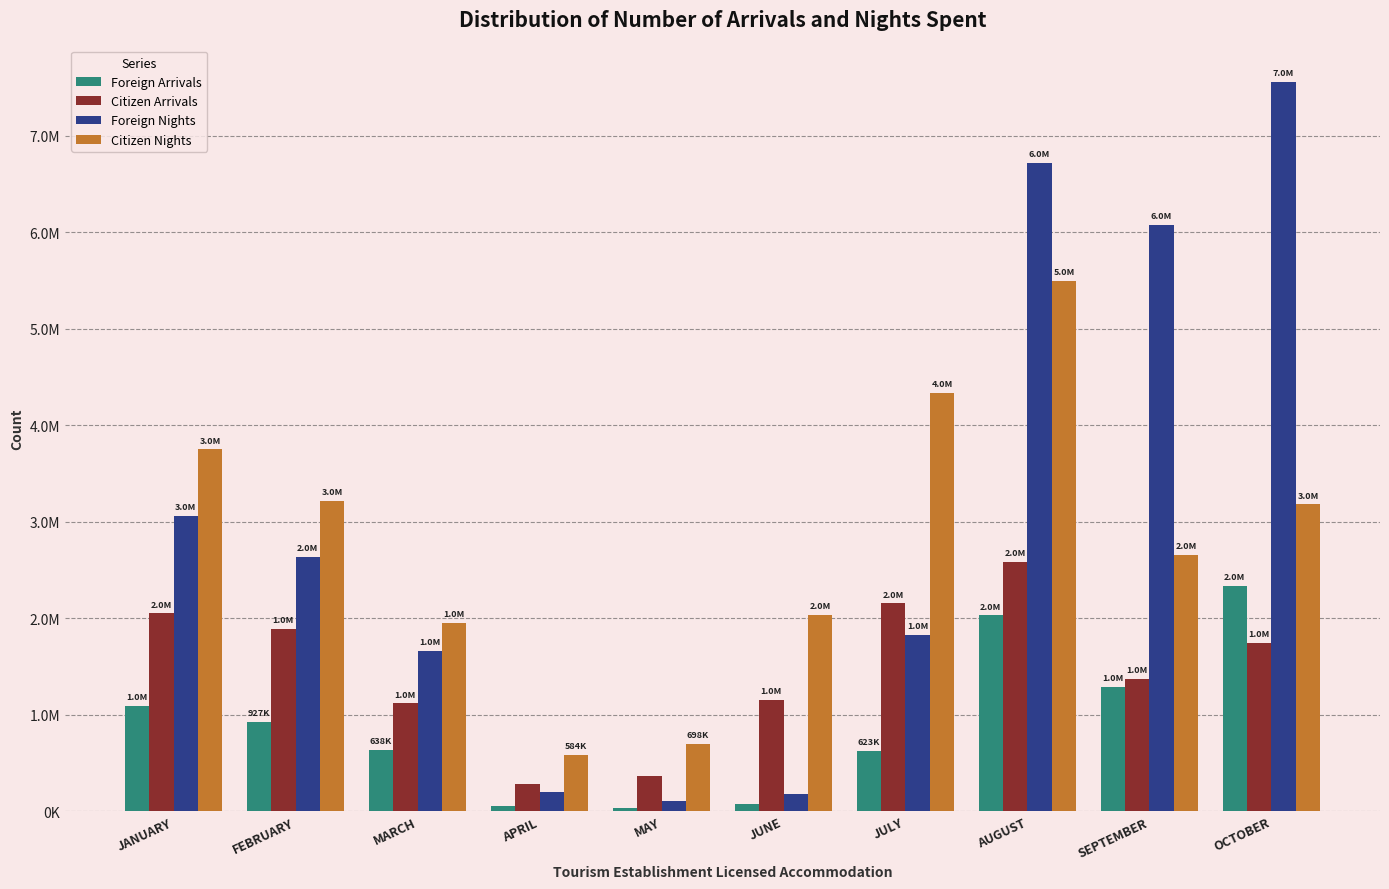

Reading left to right, transcribe all the data shown in this chart.

Foreign Arrivals: JANUARY=1089690	FEBRUARY=927434	MARCH=638870	APRIL=59538	MAY=33600	JUNE=72143	JULY=623119	AUGUST=2029177	SEPTEMBER=1287063	OCTOBER=2334078
Citizen Arrivals: JANUARY=2051167	FEBRUARY=1888711	MARCH=1117296	APRIL=287426	MAY=367177	JUNE=1150196	JULY=2153994	AUGUST=2587931	SEPTEMBER=1375766	OCTOBER=1746362
Foreign Nights: JANUARY=3056564	FEBRUARY=2636878	MARCH=1662574	APRIL=197598	MAY=102304	JUNE=182924	JULY=1824000	AUGUST=6721484	SEPTEMBER=6078497	OCTOBER=7558358
Citizen Nights: JANUARY=3749632	FEBRUARY=3216641	MARCH=1953497	APRIL=584126	MAY=698649	JUNE=2038550	JULY=4335447	AUGUST=5498935	SEPTEMBER=2656079	OCTOBER=3180335